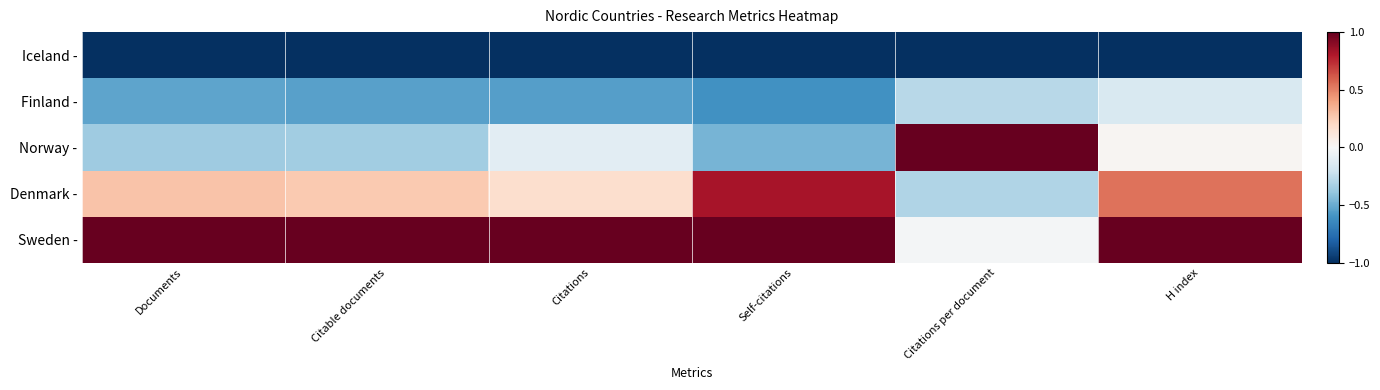

List the series in order of their overall mean, lowest first.

Iceland -, Finland -, Norway -, Denmark -, Sweden -